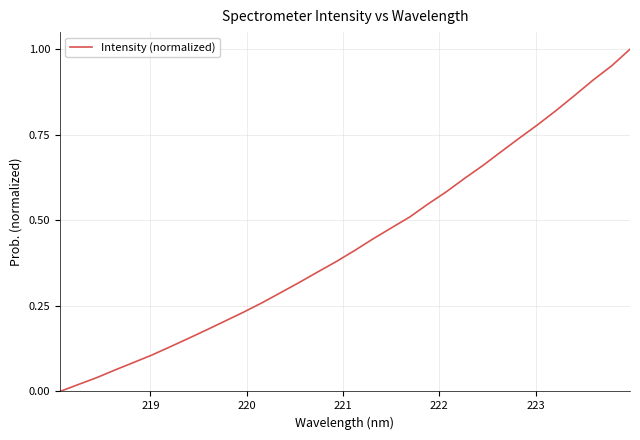

True or false: the data has more than 0 interior local peaks.

False